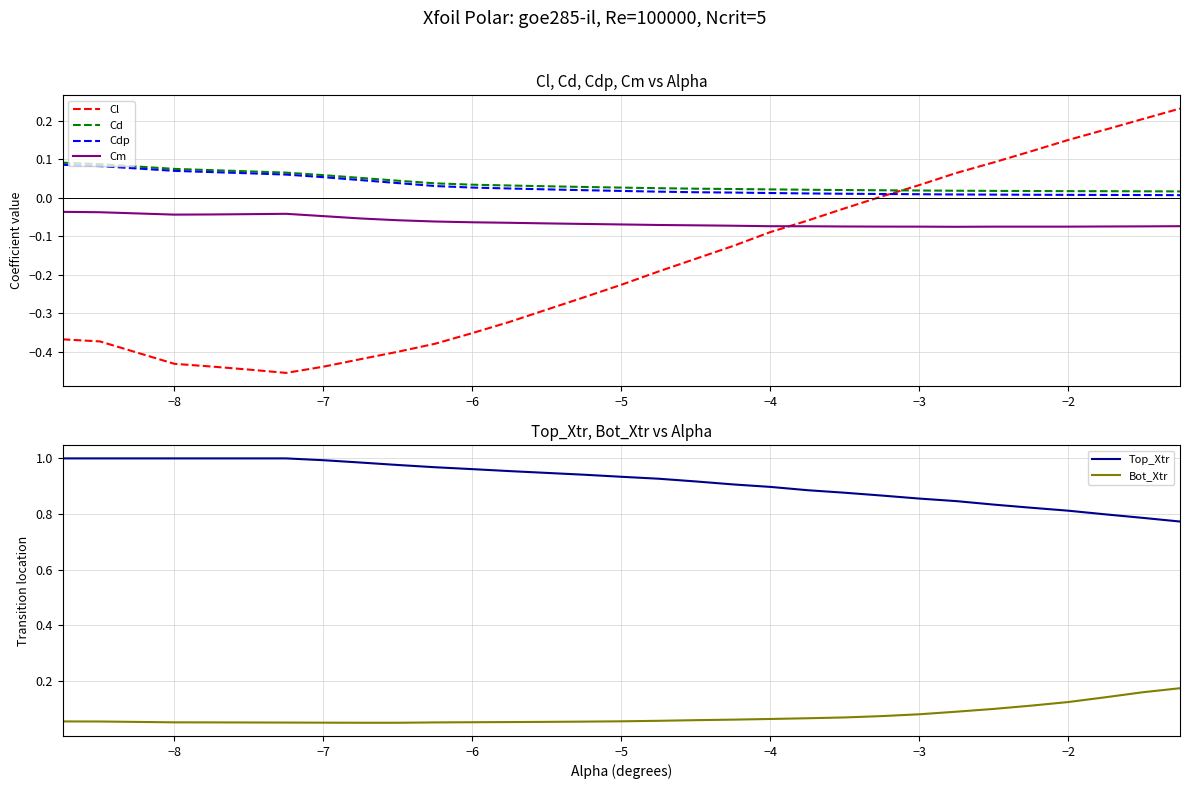

After their last crossing, which series has the higher values: Cl or Cd?

Cl